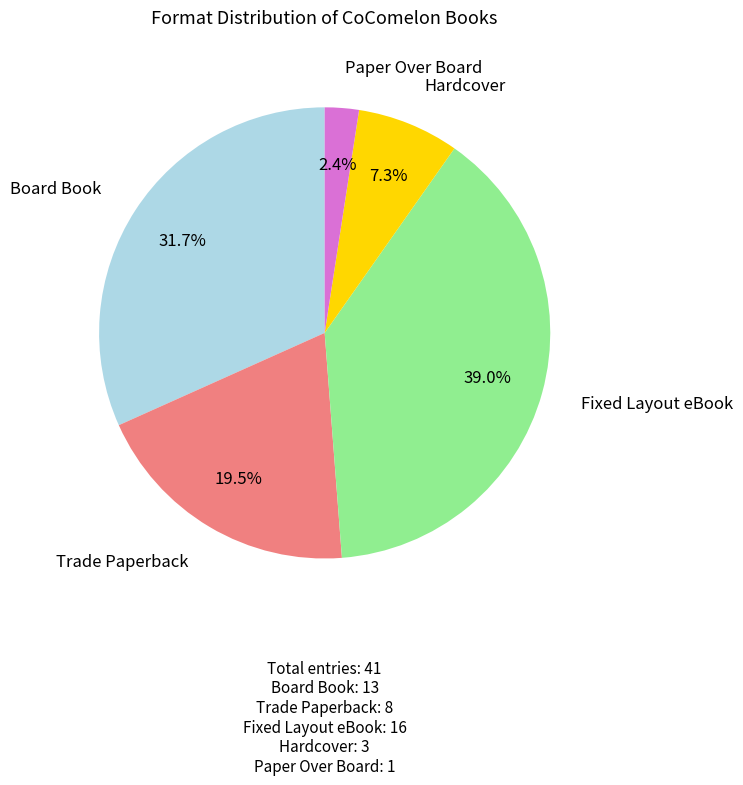

Is there a majority slice in this chart?

No